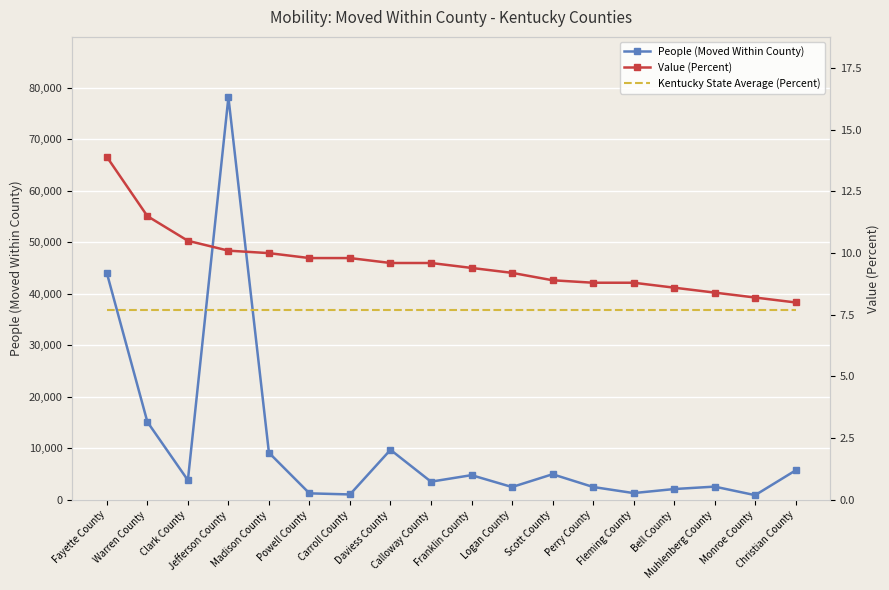

True or false: People (Moved Within County) and Kentucky State Average (Percent) cross at least once.

False